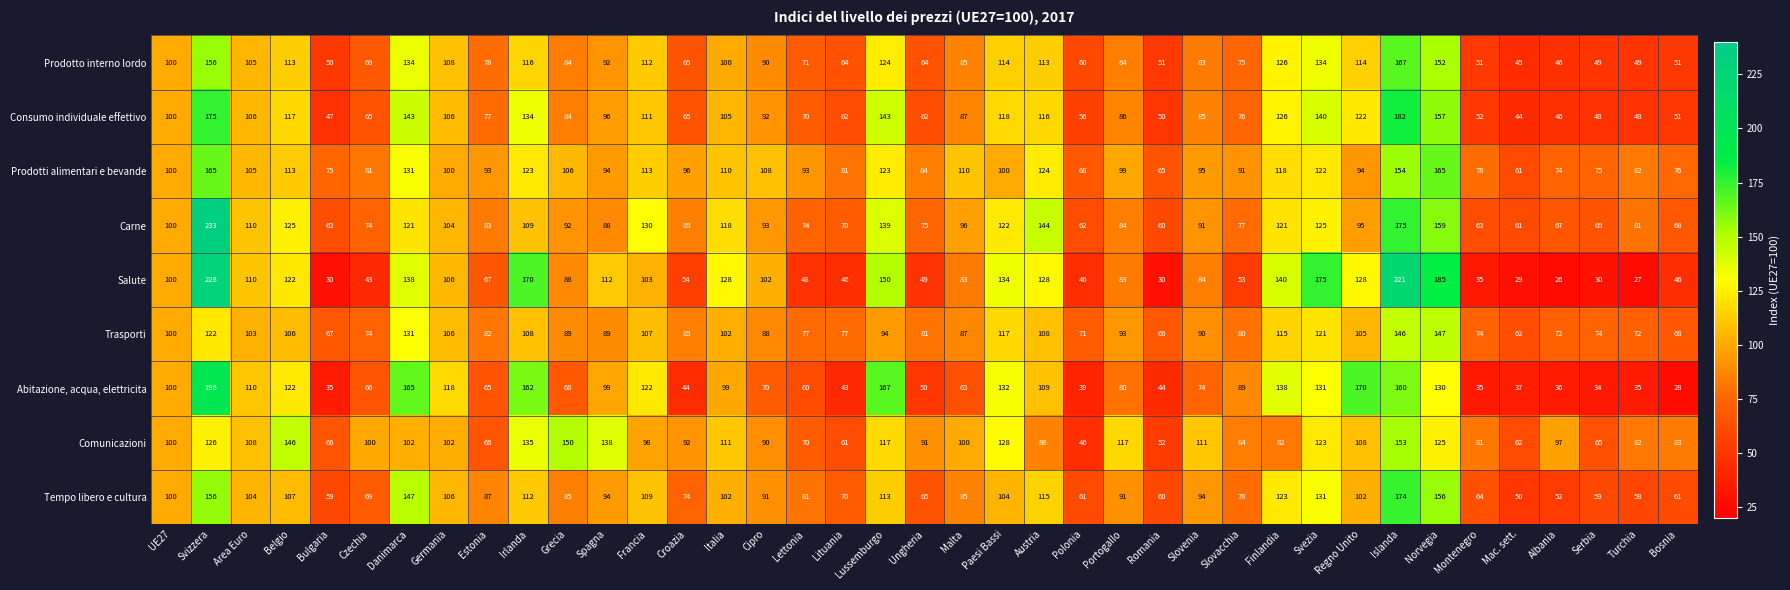

Which category has the lowest value across all series?

Albania